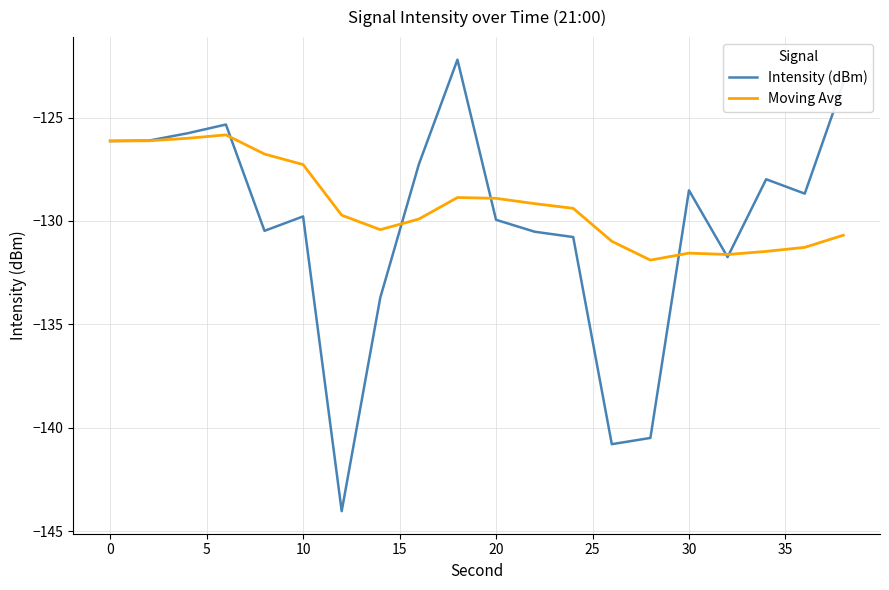

Which series has the largest total across all categories?

Moving Avg